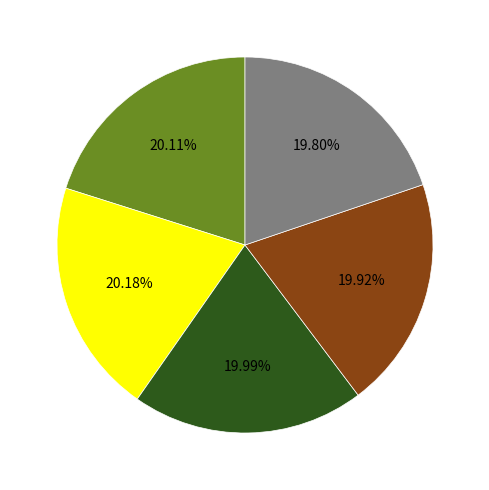

Does any single category account for the majority?

No